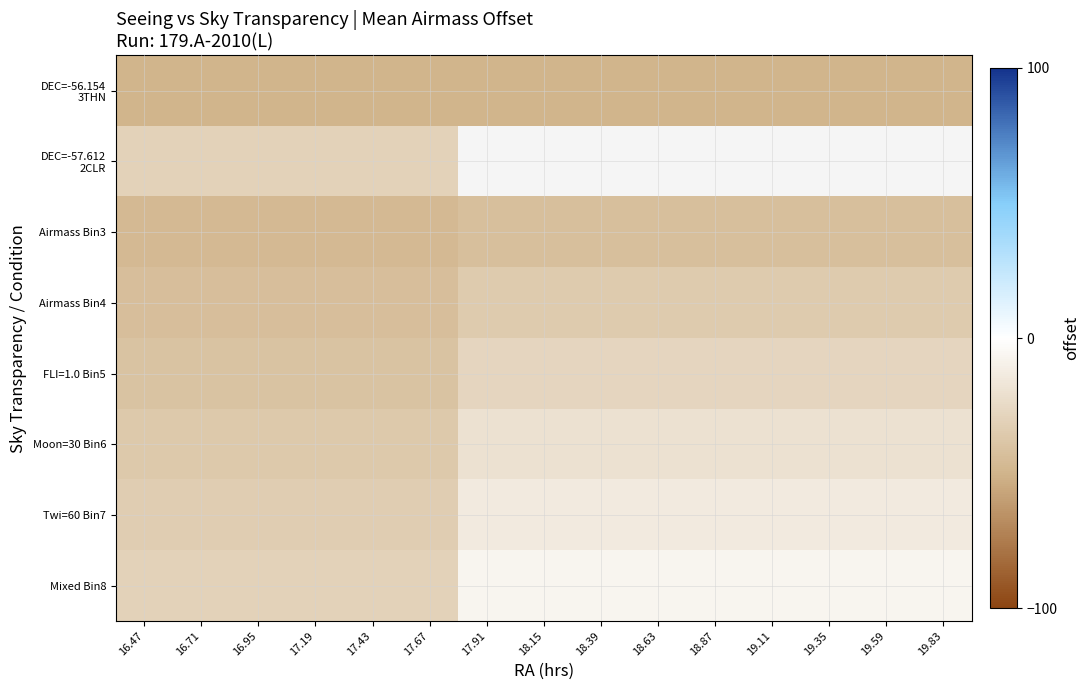

What is the total value across all series at 17.43?

-309.9